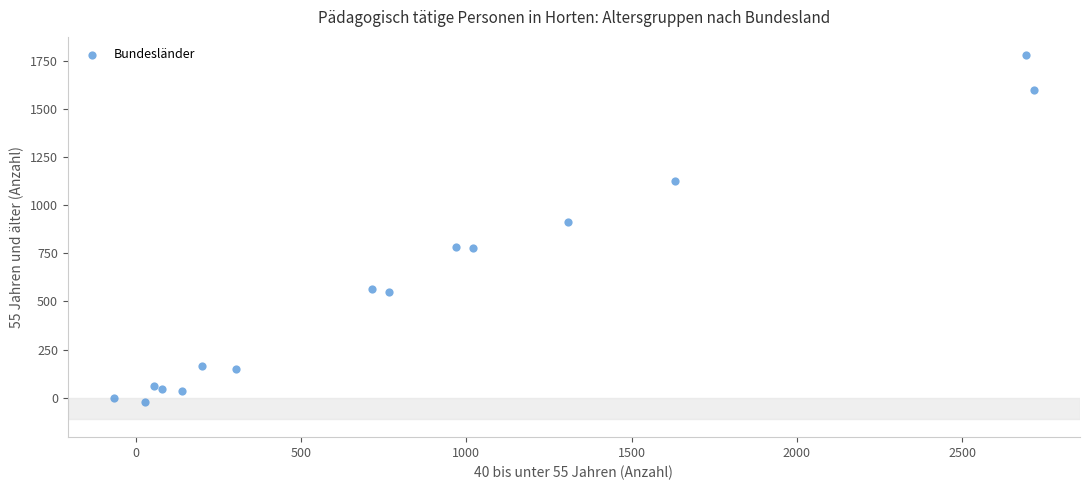

What Y value in the scatter plot is closest to 879?

912.8